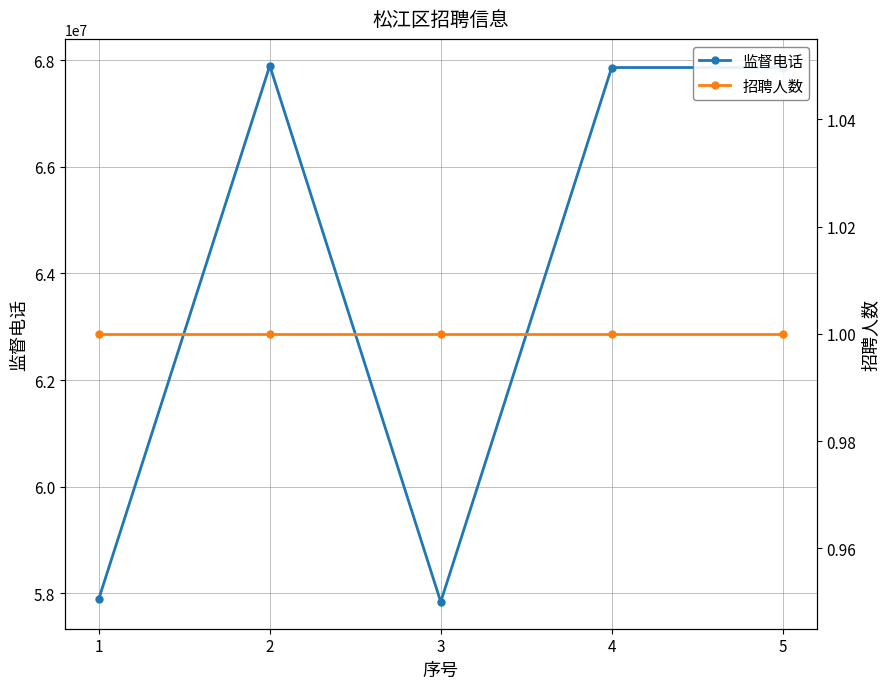

What is the difference between the maximum and minimum values in the 监督电话 series?

10057829